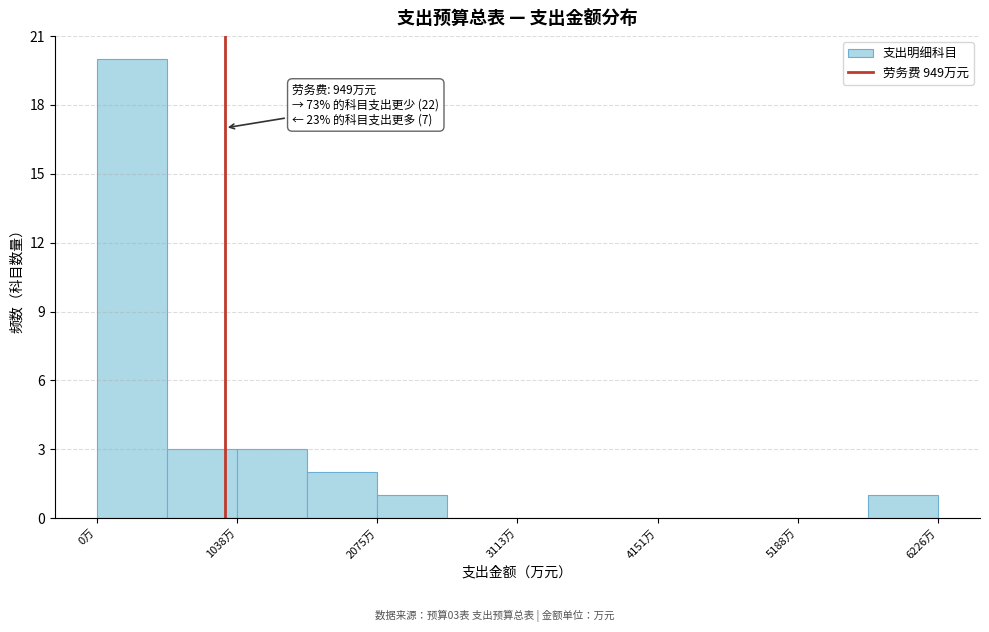

Read against the x-axis, roughly where is the centre of the tallest bar?

200